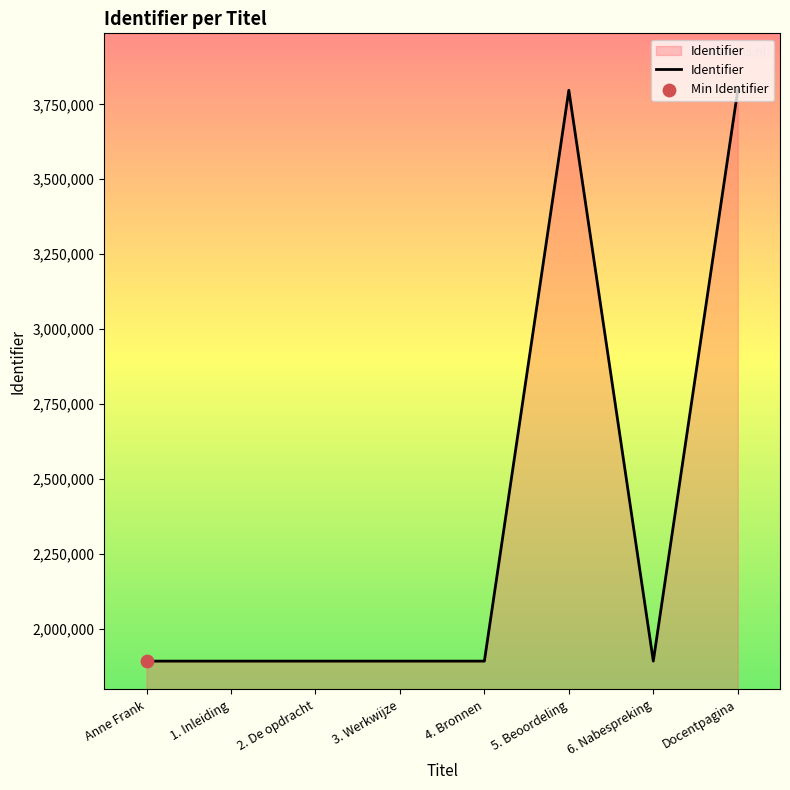

What is the change in value from 1. Inleiding to 4. Bronnen?

+6